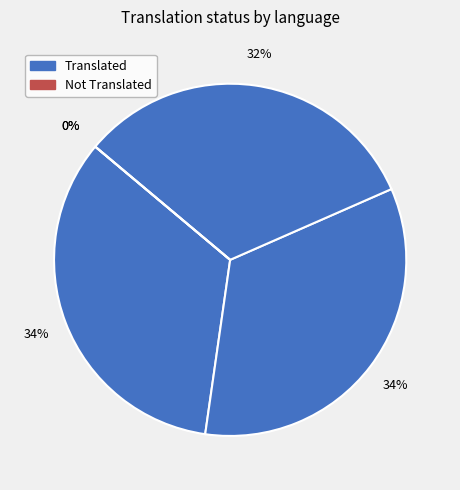

Is it true that Spanish is 45% of the pie?

False